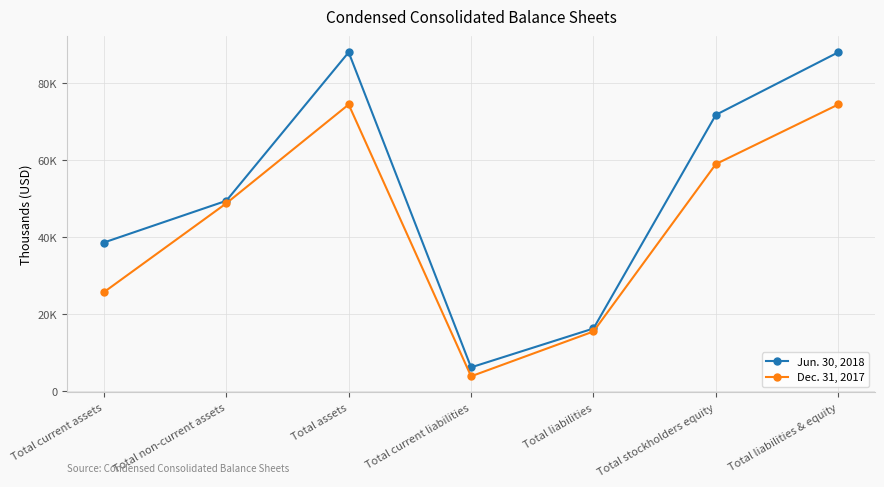

List the series in order of their overall mean, lowest first.

Dec. 31, 2017, Jun. 30, 2018